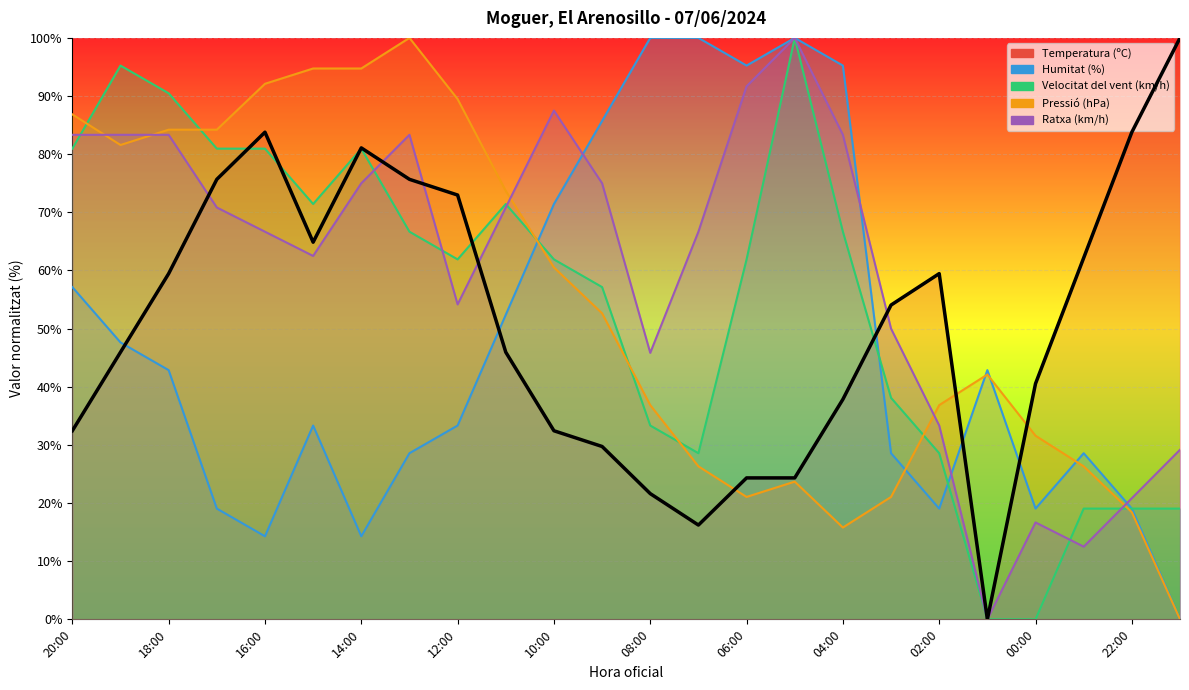

Is it true that Humitat (%) equals 11.7 at 15:00?

False